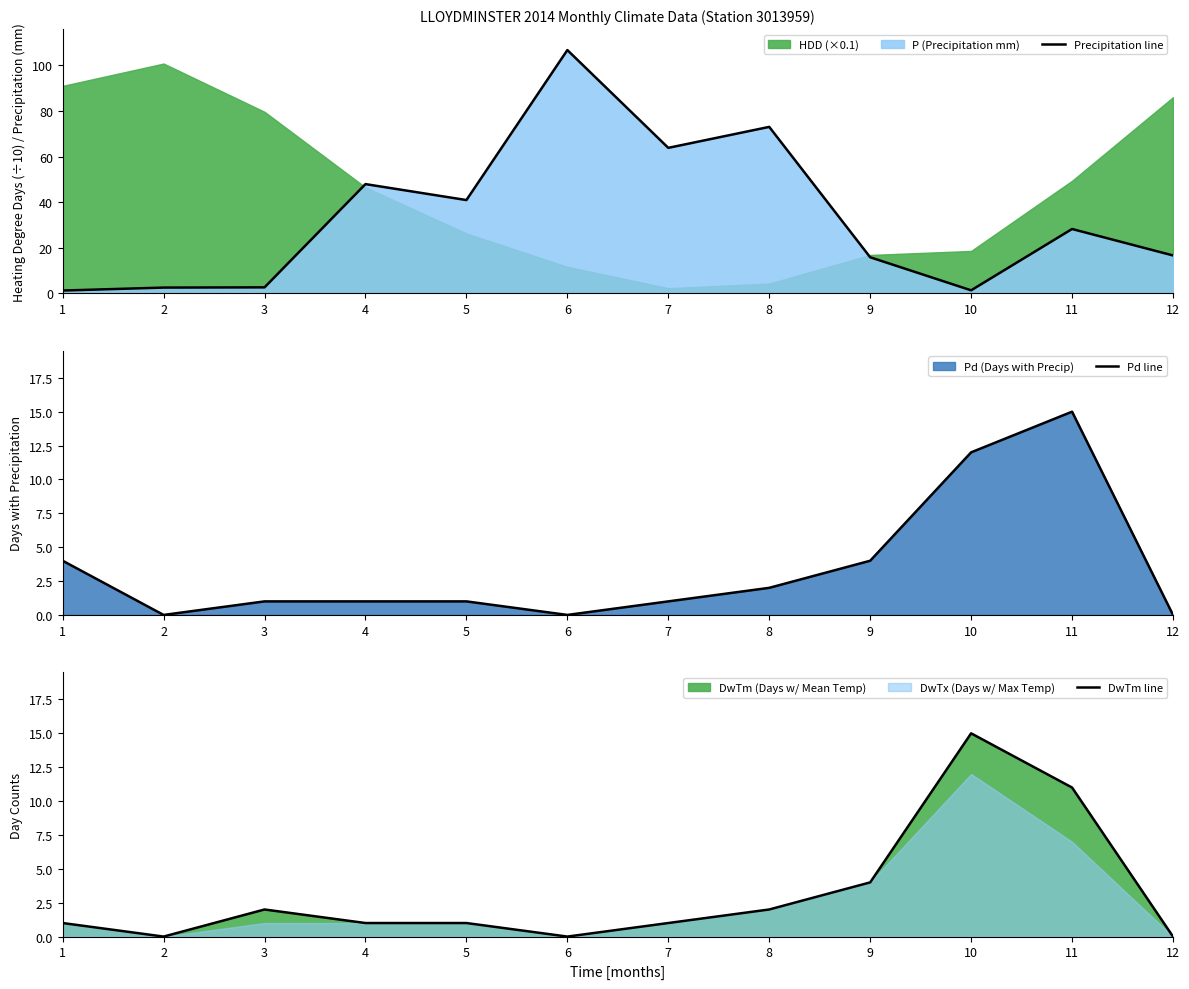

The value of DwTm line at 2 is -8.9. True or false?

False